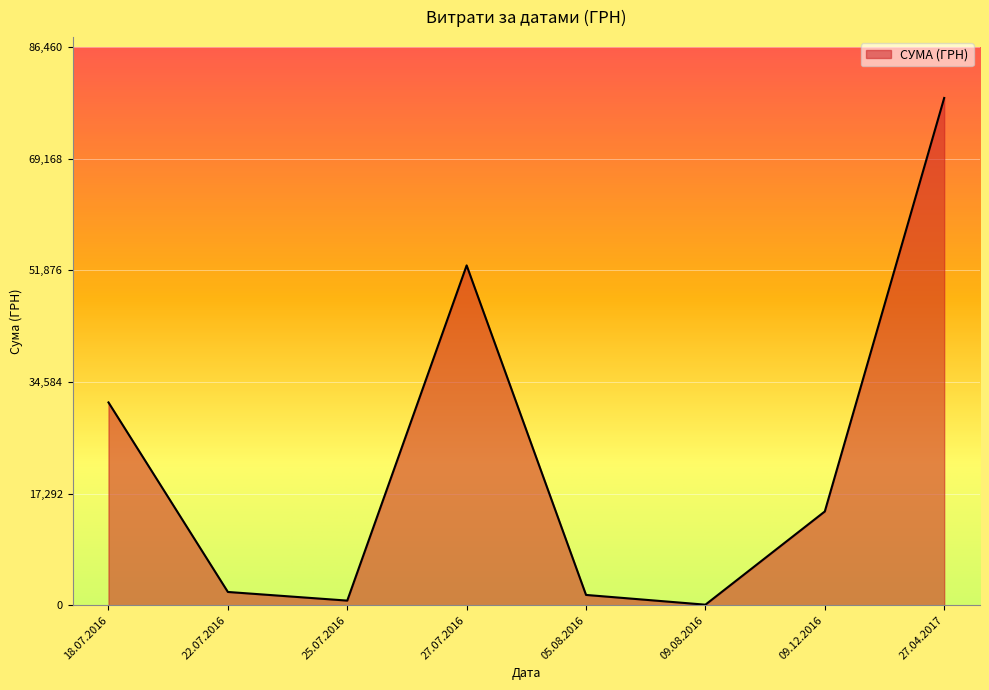

Does the chart display data point markers on the line(s)?

No